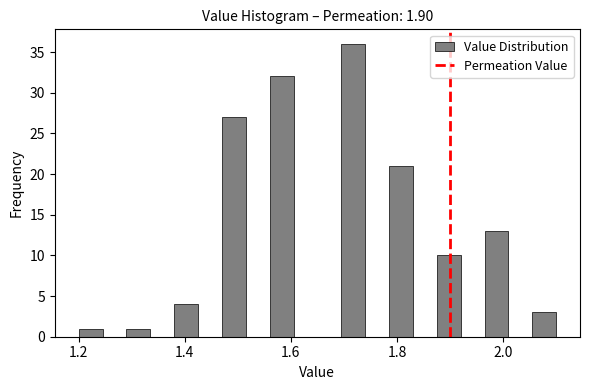

Read against the x-axis, roughly where is the centre of the tallest bar?

1.72